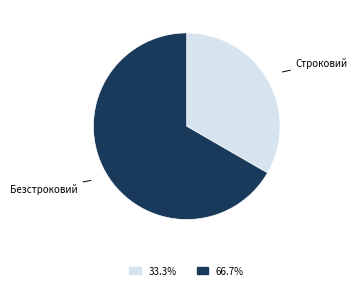

Does any single category account for the majority?

Yes